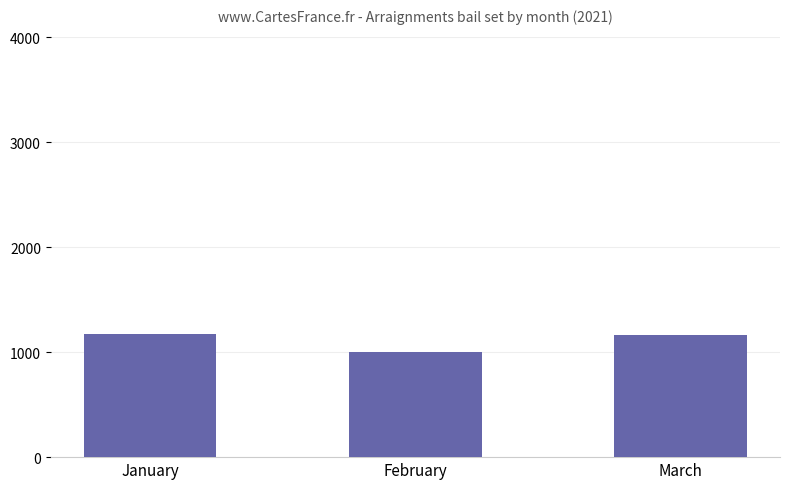

What is the difference between the second highest and minimum values?

156